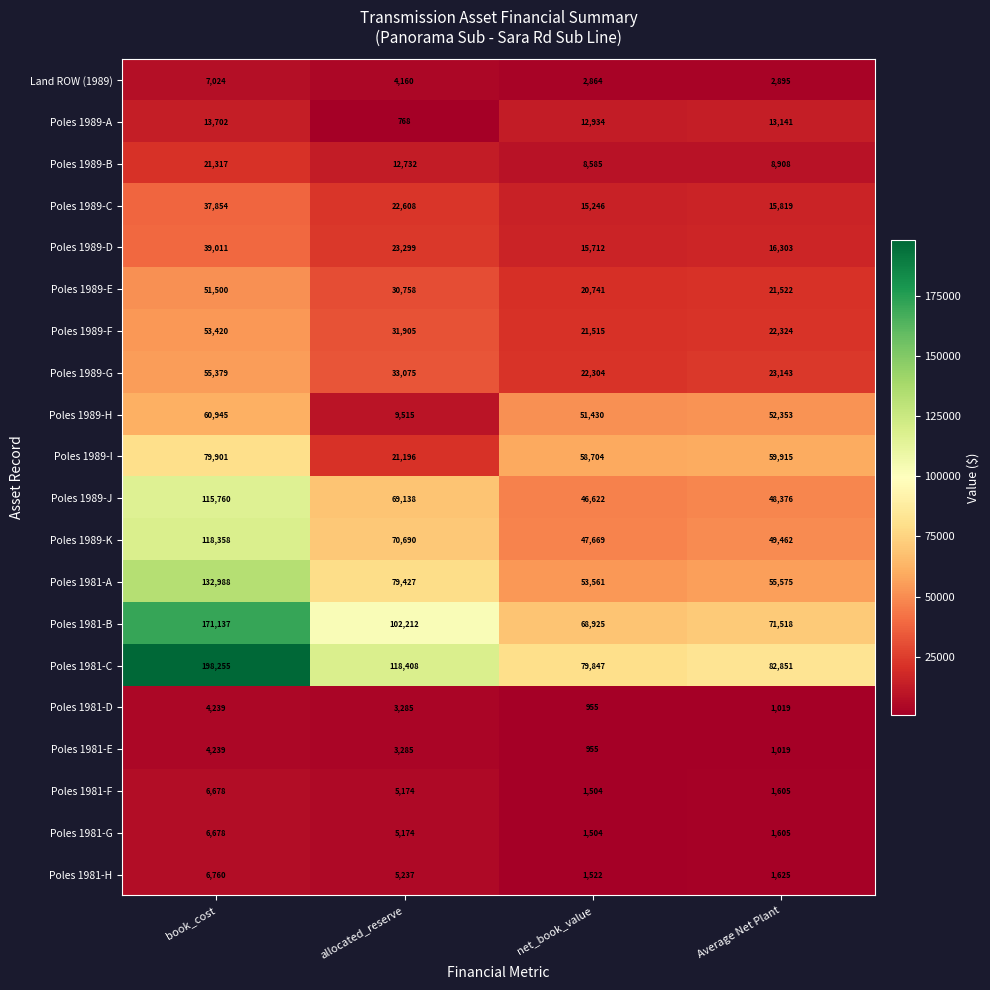

True or false: Poles 1981-A has a value of 53561 at net_book_value.

True